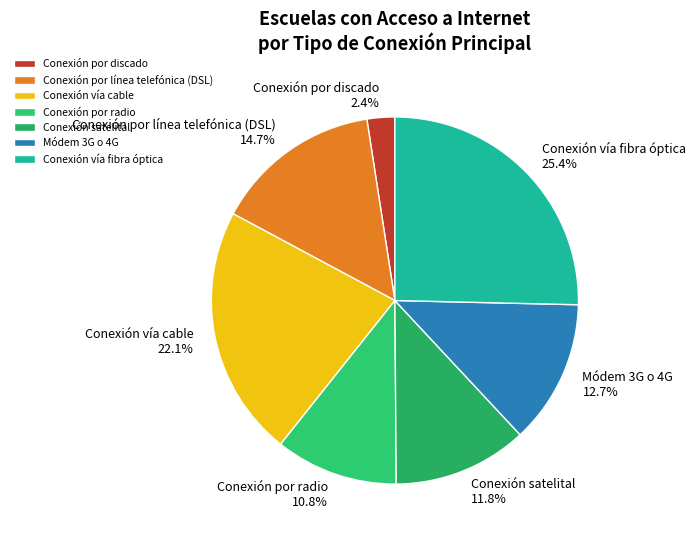

True or false: Módem 3G o 4G accounts for 22% of the total.

False